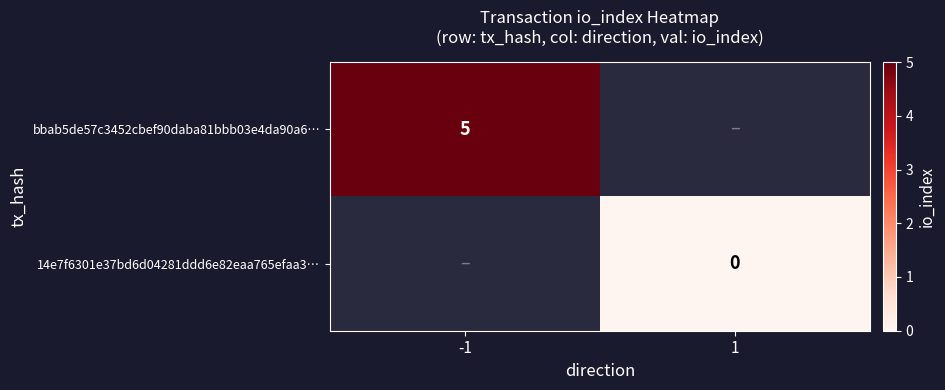

How many positive values does the bbab5de57c3452cbef90daba81bbb03e4da90a6… series have?

1